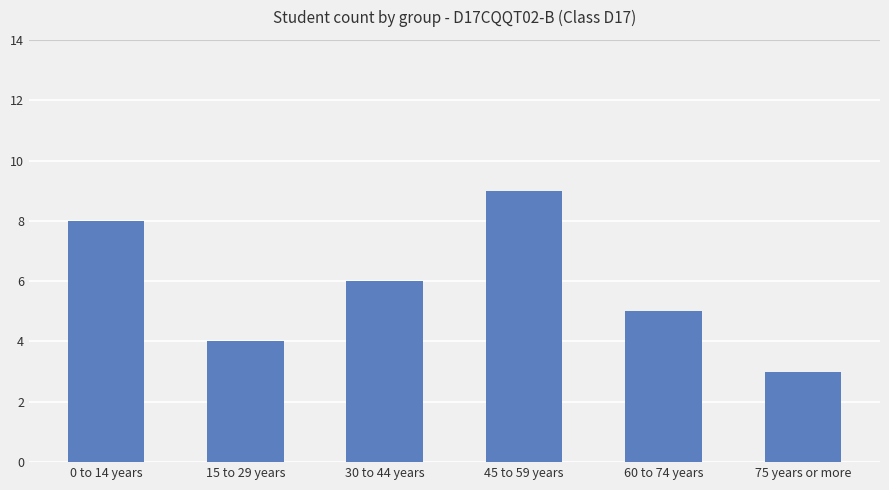

What is the change in value from 30 to 44 years to 75 years or more?

-3